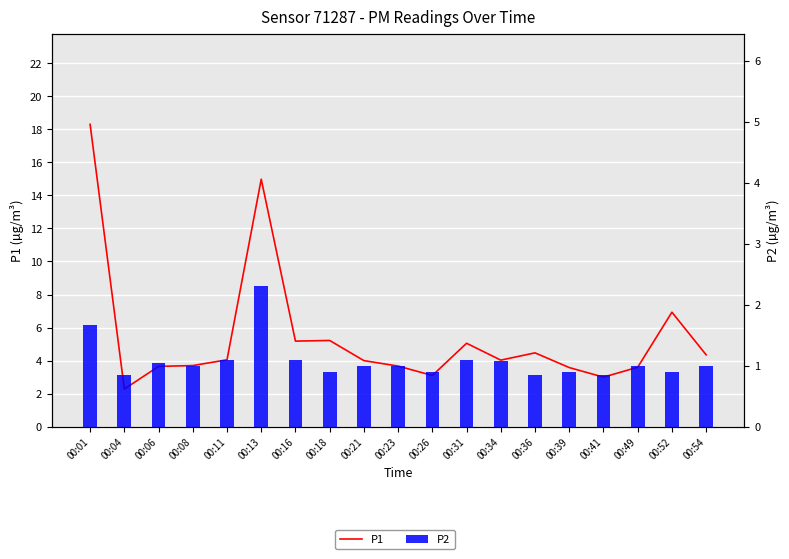

Reading right to left, extract all data points from this chart.

P1: 4.3	6.9	3.6	3.0	3.6	4.5	4.0	5.0	3.1	3.7	4.0	5.2	5.2	15.0	4.0	3.7	3.6	2.3	18.3
P2: 1.0	0.9	1.0	0.8	0.9	0.8	1.1	1.1	0.9	1.0	1.0	0.9	1.1	2.3	1.1	1.0	1.1	0.8	1.7